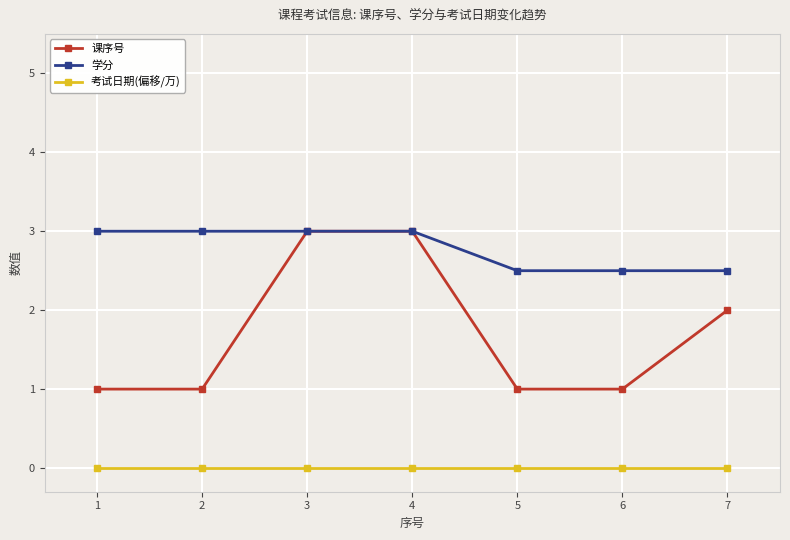

True or false: 学分 and 考试日期(偏移/万) intersect in this chart.

False